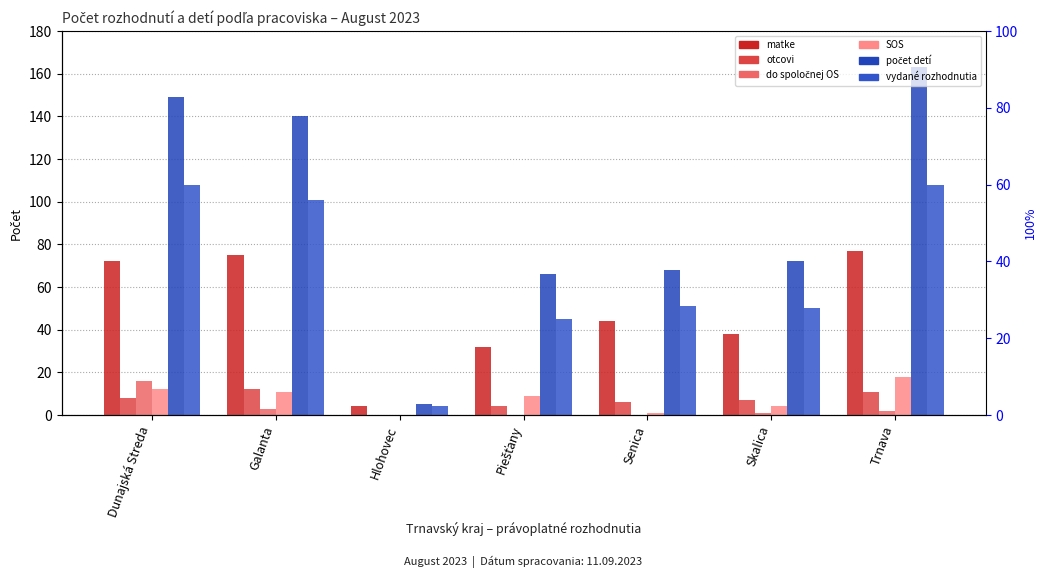

What is the difference between the do spoločnej OS values at Galanta and Senica?

3